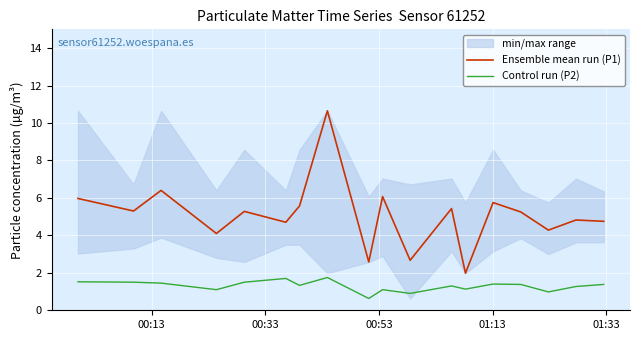

True or false: Ensemble mean run (P1) and Control run (P2) intersect in this chart.

False